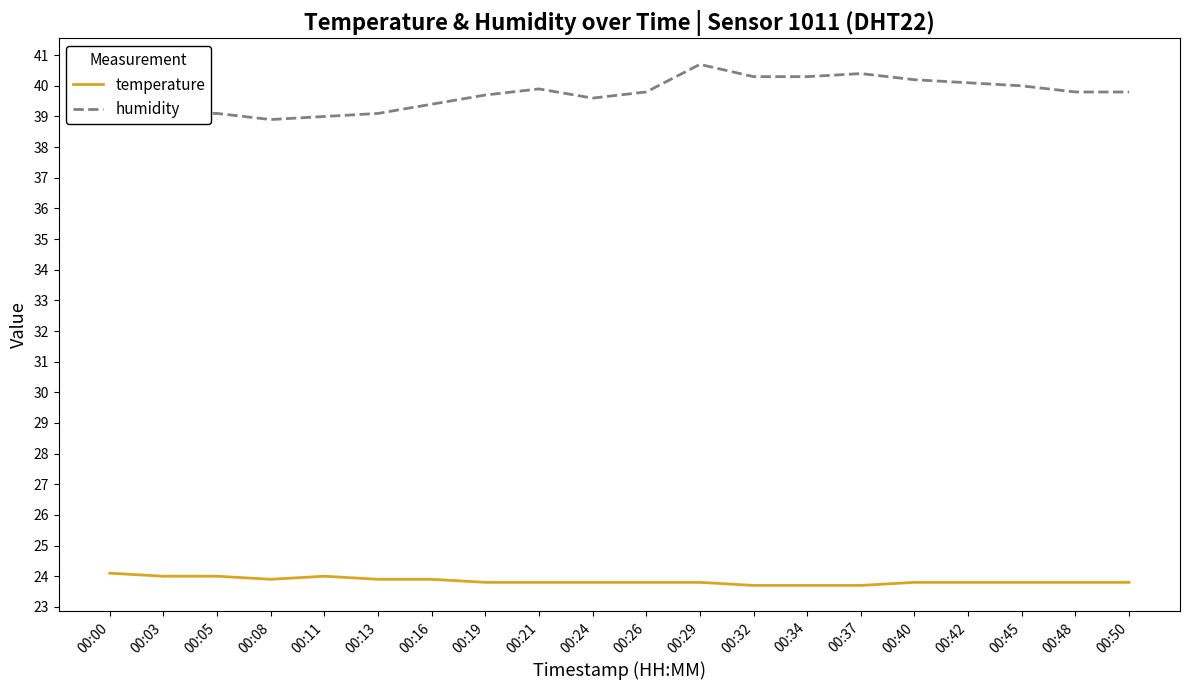

Which category has the highest value across all series?

00:29